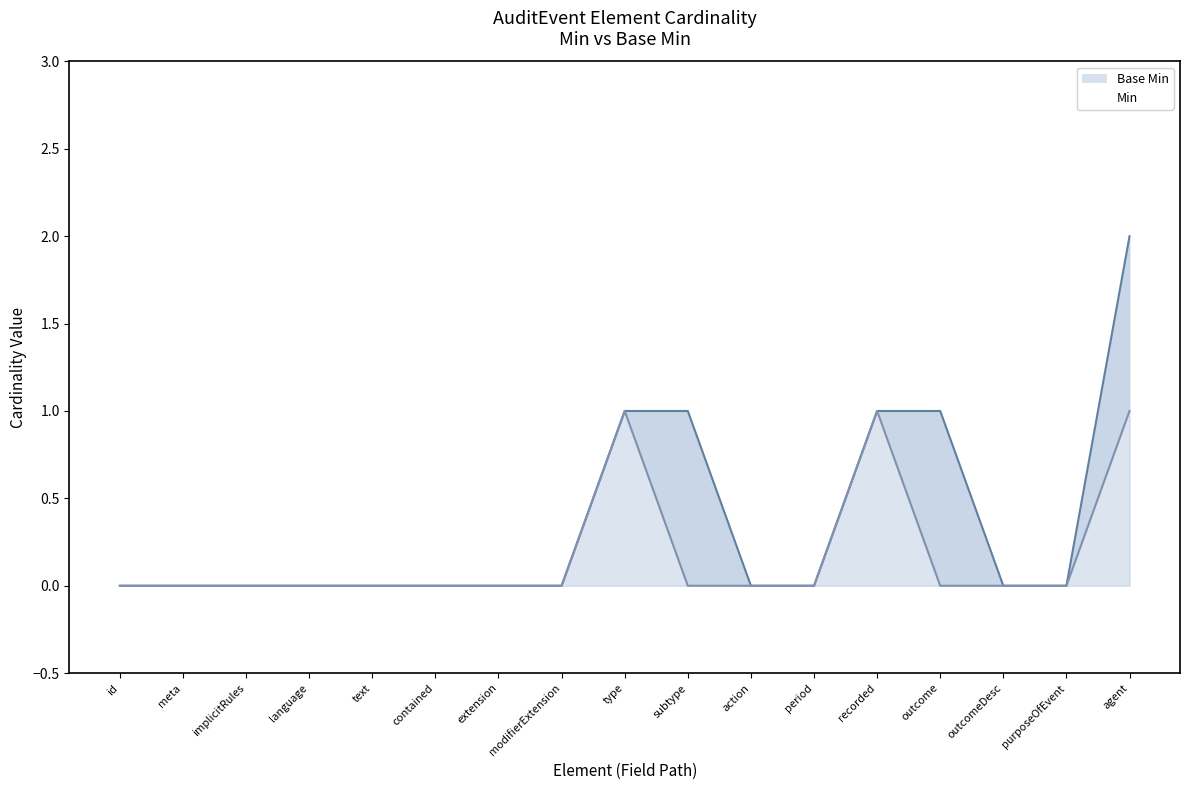

What position from the left is outcome?

14